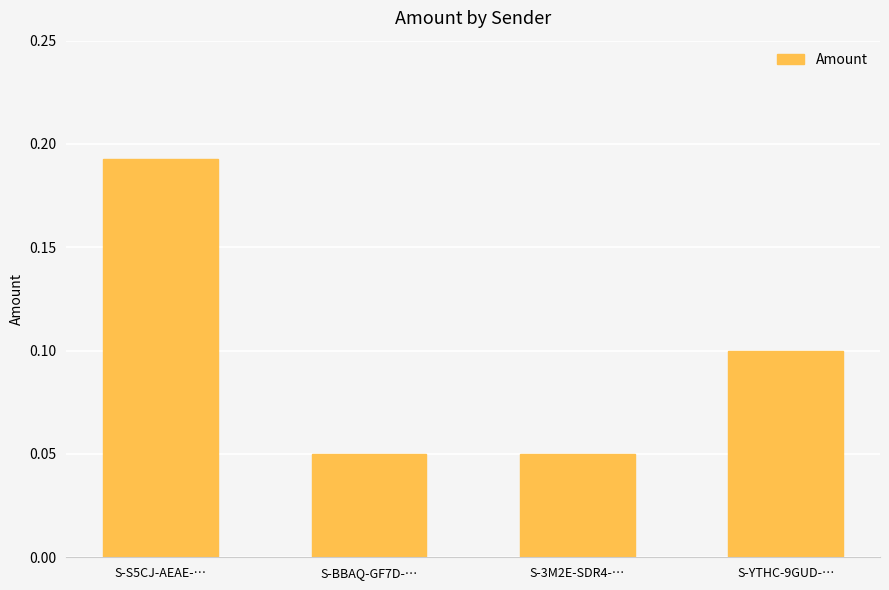

How many values are between 0 and 1?

4